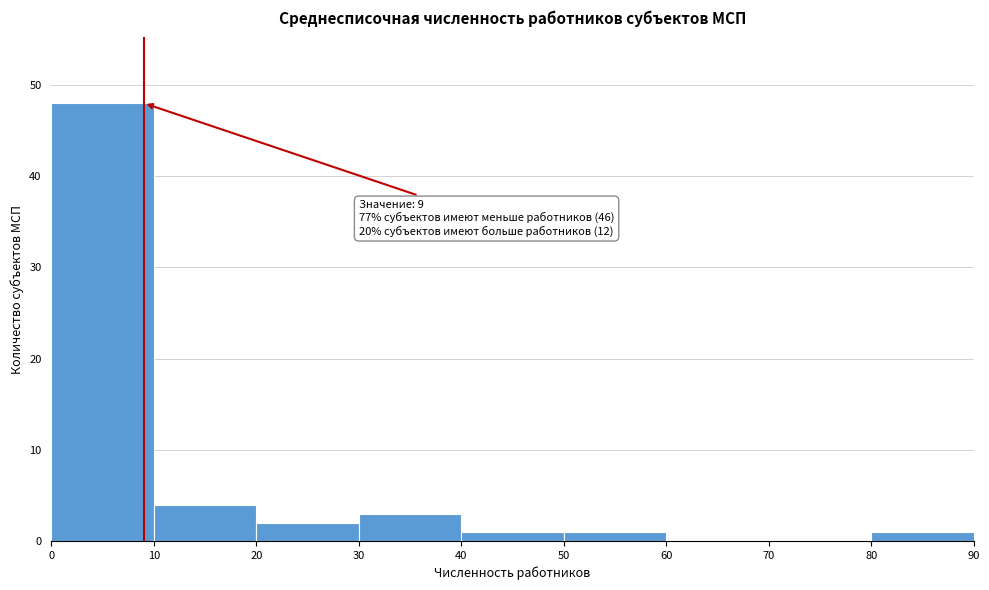

Over which range of the x-axis is the bar tallest?

0 to 10